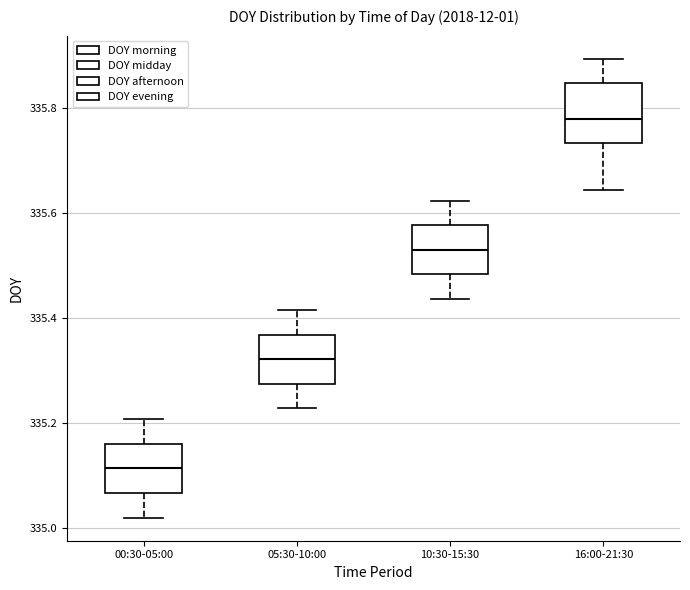

Reading left to right, transcribe this box plot: for each box, give where its median line is, the range the box spans, and where its two whiskers end, as read against the y-axis. The values are not printed on the chart, so give them approximately, as read against the axis.

00:30-05:00: median 335.12, box 335.06 to 335.16, whiskers 335.02 to 335.20
05:30-10:00: median 335.32, box 335.28 to 335.36, whiskers 335.22 to 335.42
10:30-15:30: median 335.54, box 335.48 to 335.58, whiskers 335.44 to 335.62
16:00-21:30: median 335.78, box 335.74 to 335.84, whiskers 335.64 to 335.90